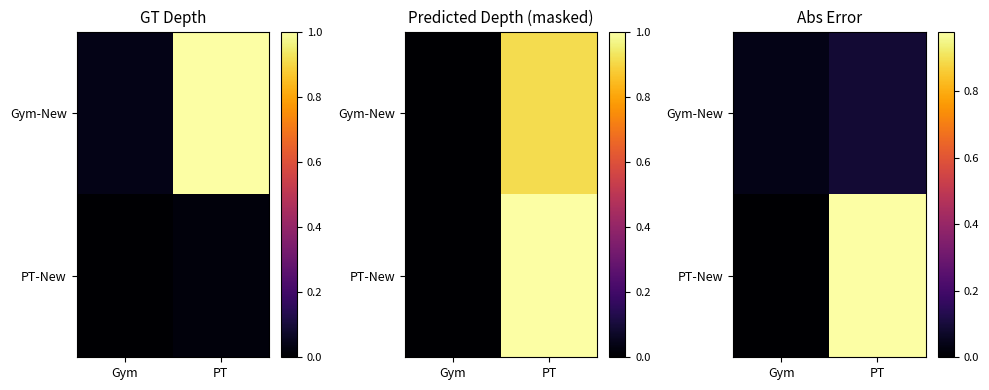

Count the Gym-New values in the range 0 to 1.

2